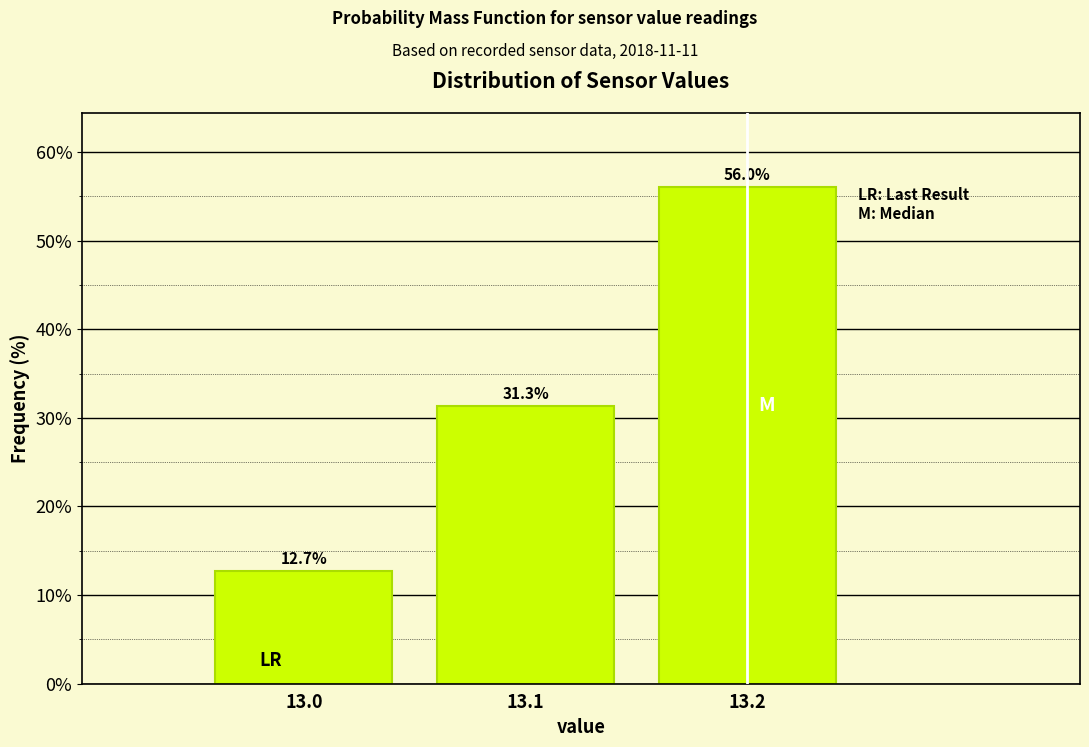

Reading left to right, transcribe this chart: for each bar, give the range it covers on the x-axis and its height.

12.95 to 13.05: 12.7
13.05 to 13.15: 31.3
13.15 to 13.25: 56.0